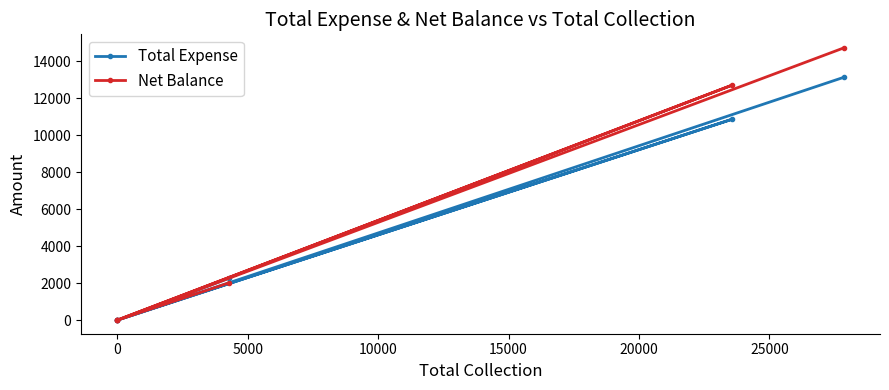

List the series in order of their overall mean, lowest first.

Total Expense, Net Balance